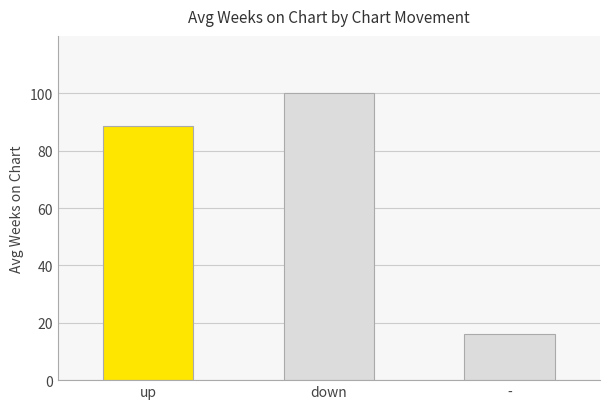

What is the sum of all values?

204.8